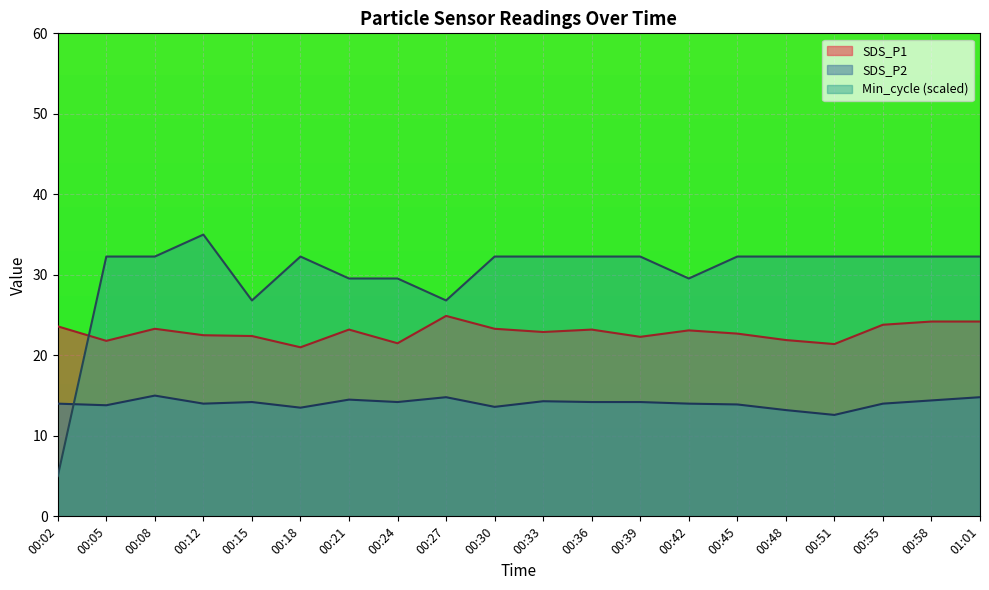

The SDS_P1 series shows 40.8 at 00:45. True or false?

False